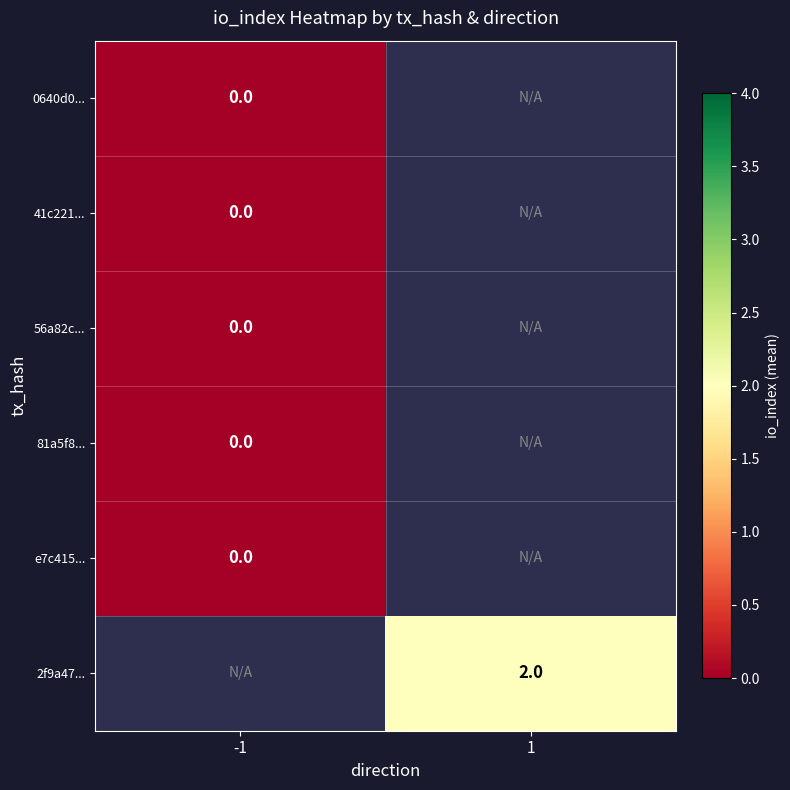

Rank the series by their average value, from lowest to highest.

0640d0..., 41c221..., 56a82c..., 81a5f8..., e7c415..., 2f9a47...